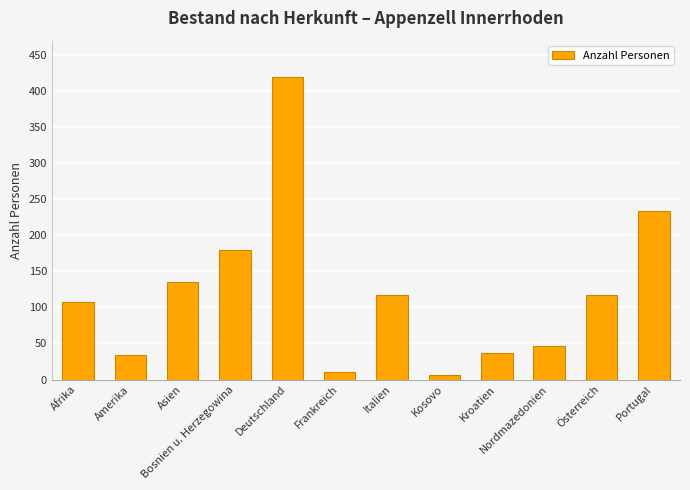

Approximately how many times larger is the value at Nordmazedonien compared to Portugal?

0.2